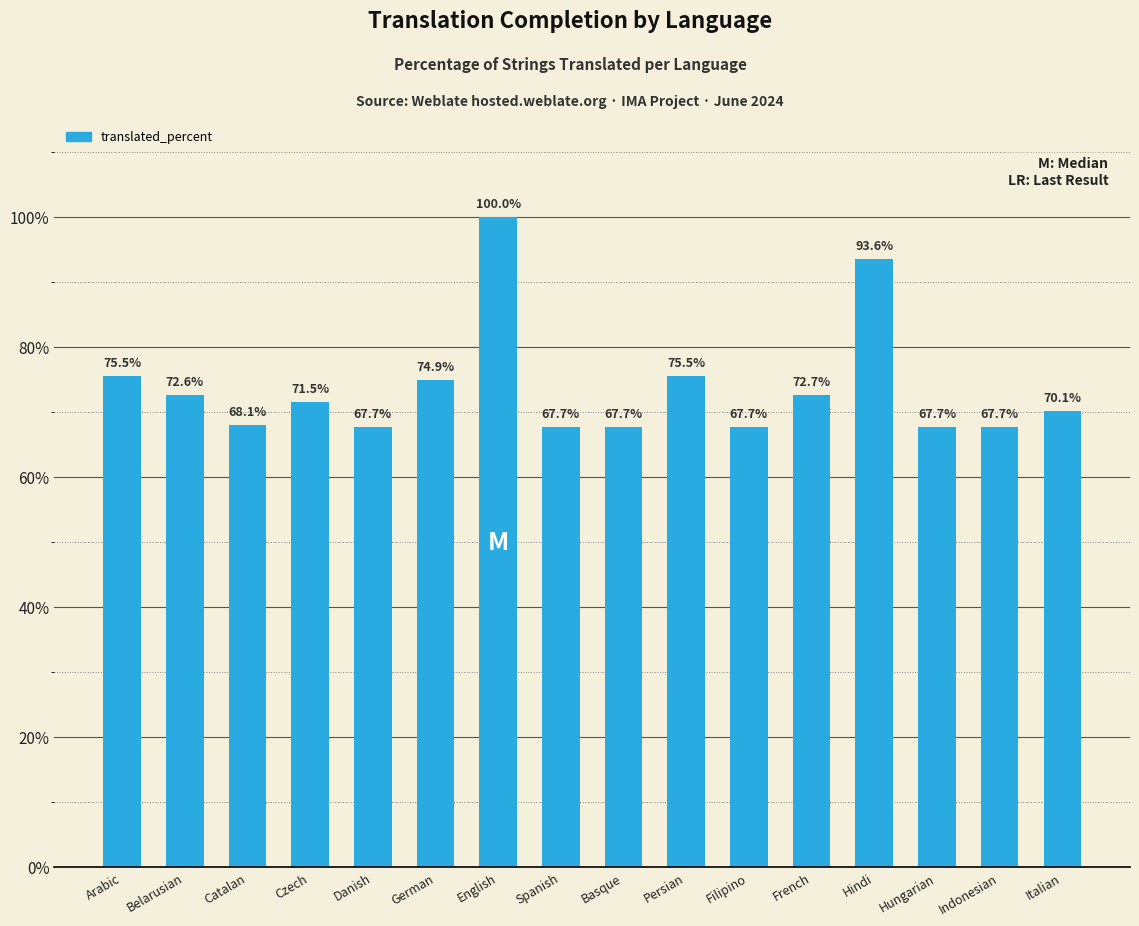

Count the number of data series in this chart.

1